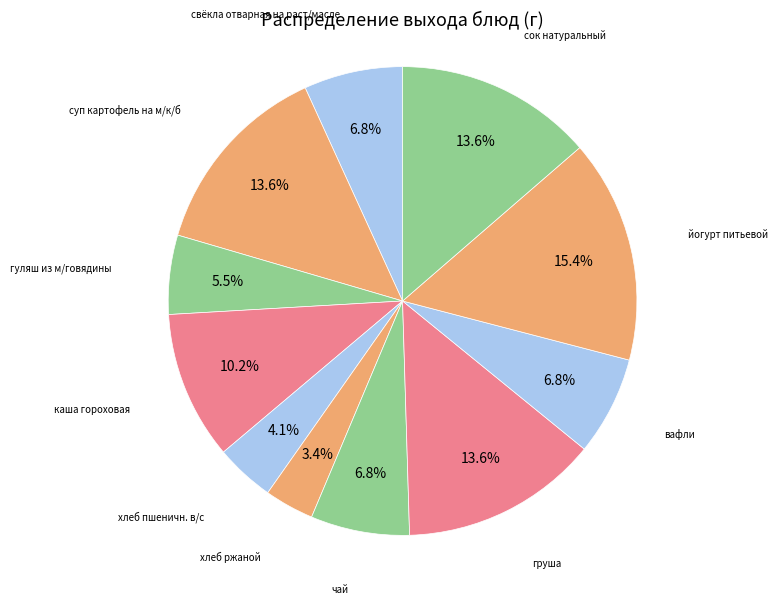

Which category has the smallest portion of the pie?

хлеб ржаной